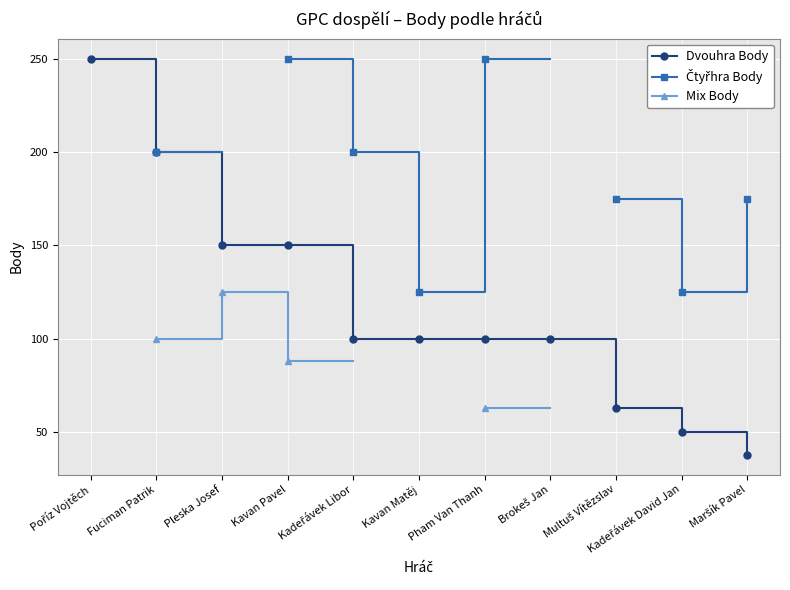

Count the number of data series in this chart.

3